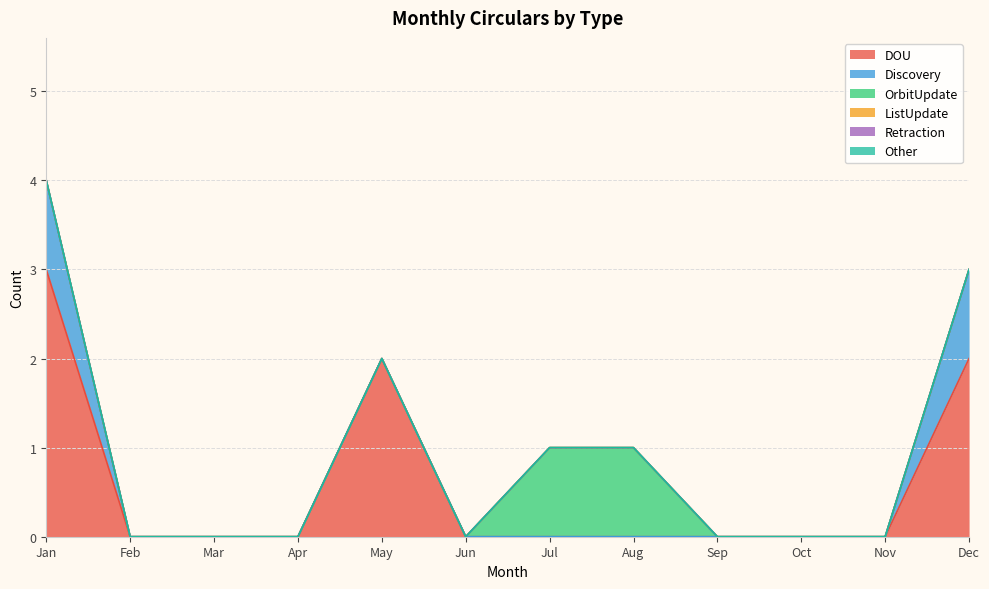

At May, list the series in order from smallest to largest.

Discovery, OrbitUpdate, ListUpdate, Retraction, Other, DOU